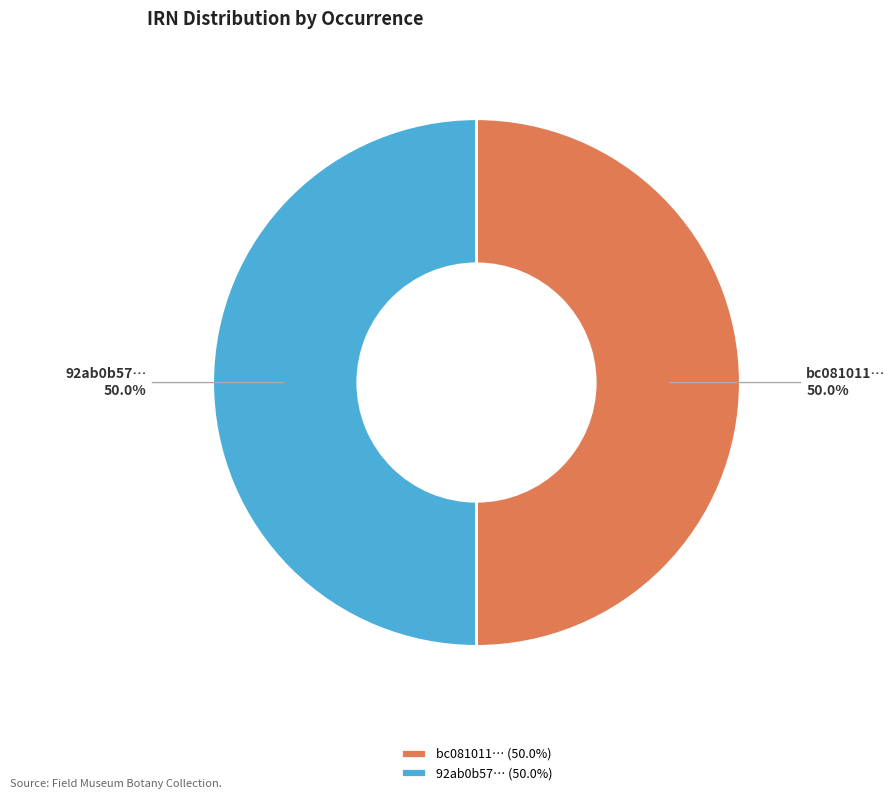

Approximately how many times larger is the value at 92ab0b57… compared to bc081011…?

1.0